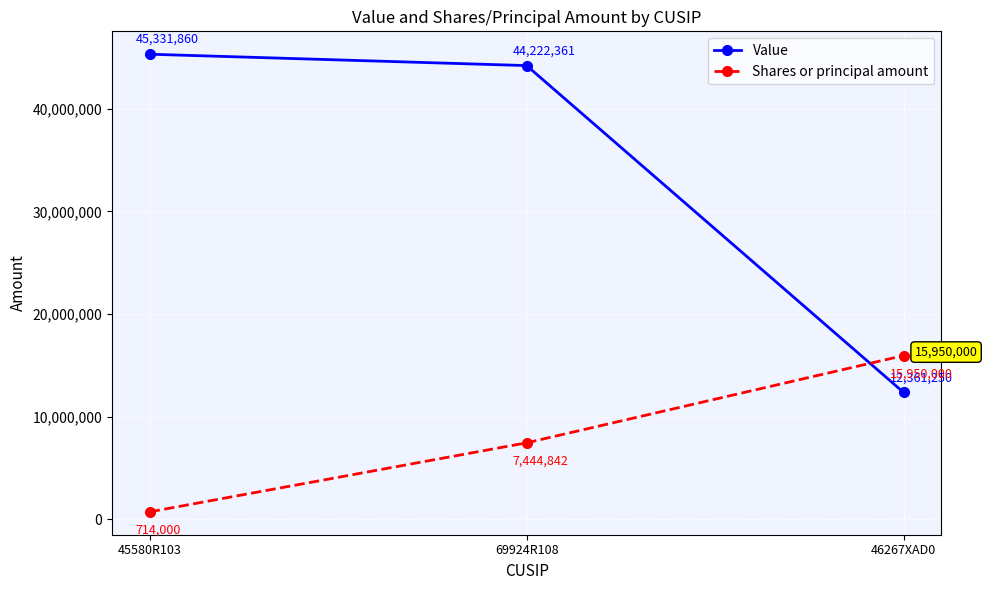

How many Shares or principal amount values are between 714000 and 15950000?

3